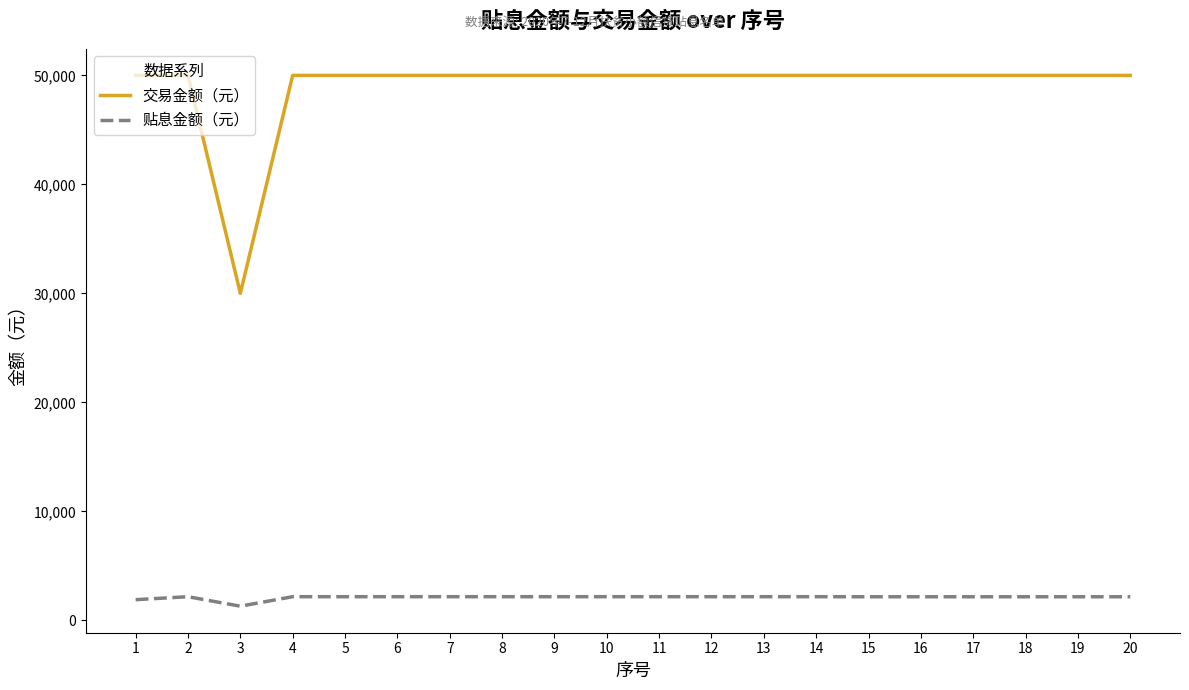

What is the smallest value displayed?

1305.0